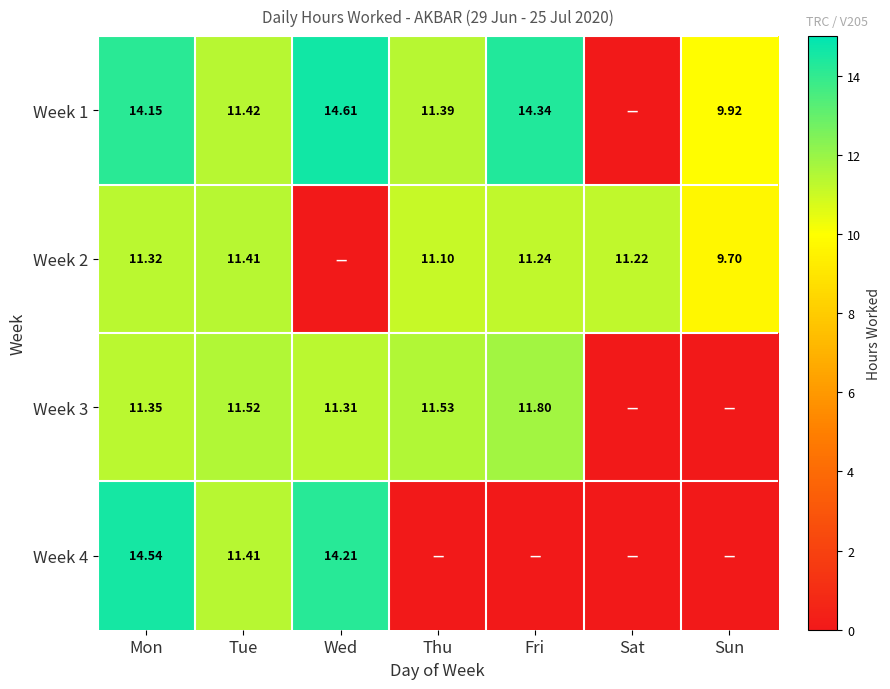

What is the sum of all Week 3 values?

57.5